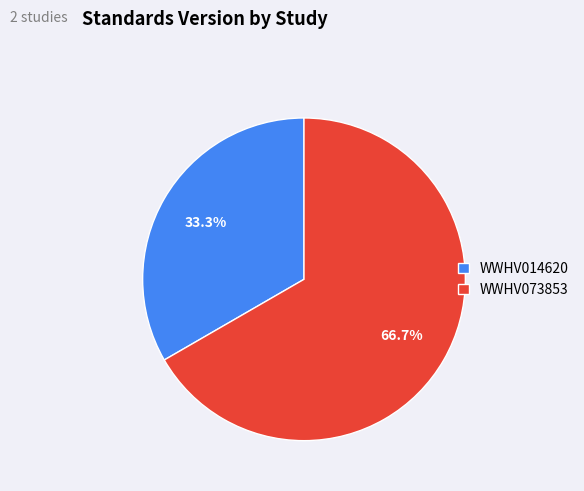

Between WWHV073853 and WWHV014620, which is larger?

WWHV073853